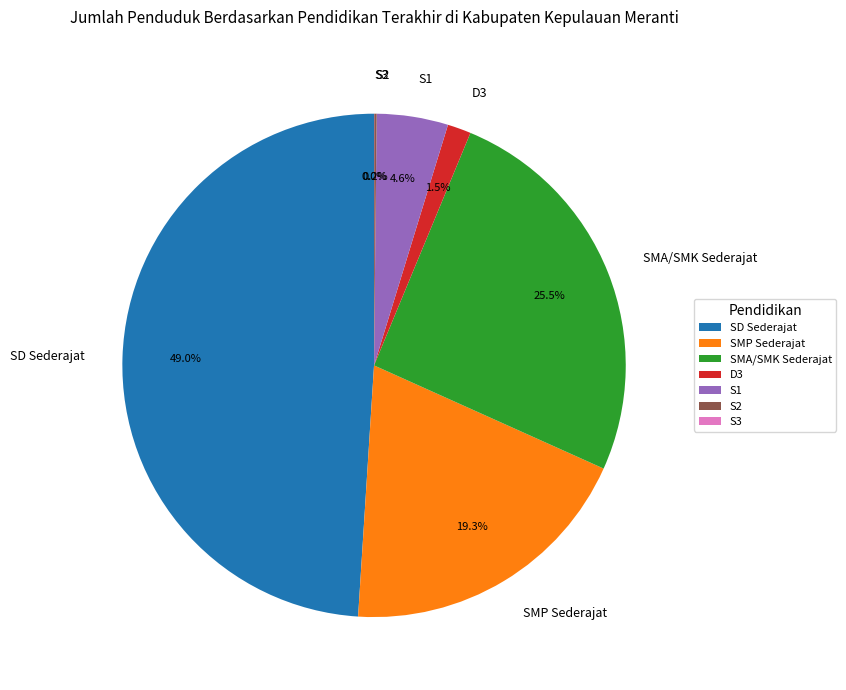

Is D3 the majority of the pie?

No